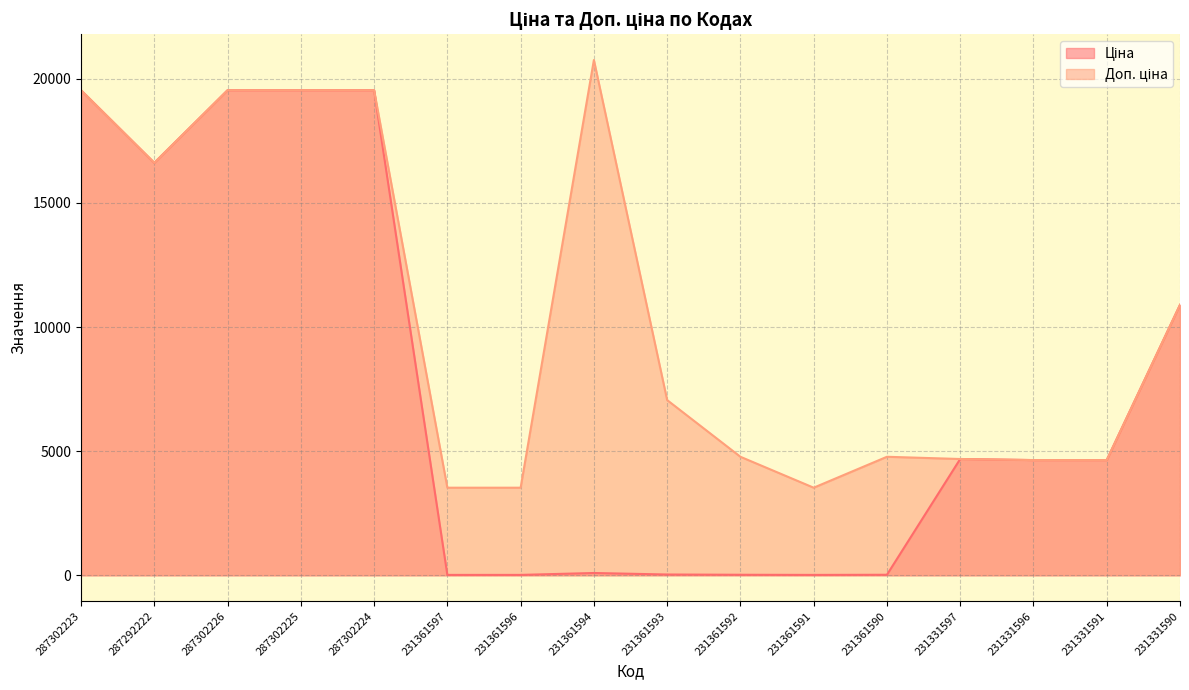

Which series has the largest total across all categories?

Доп. ціна